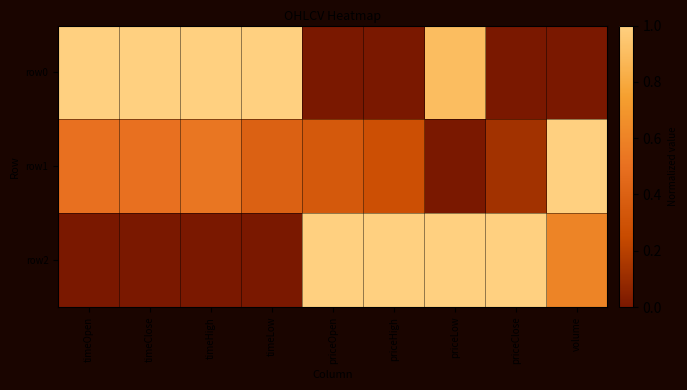

What is the total value across all series at timeOpen?

1.5